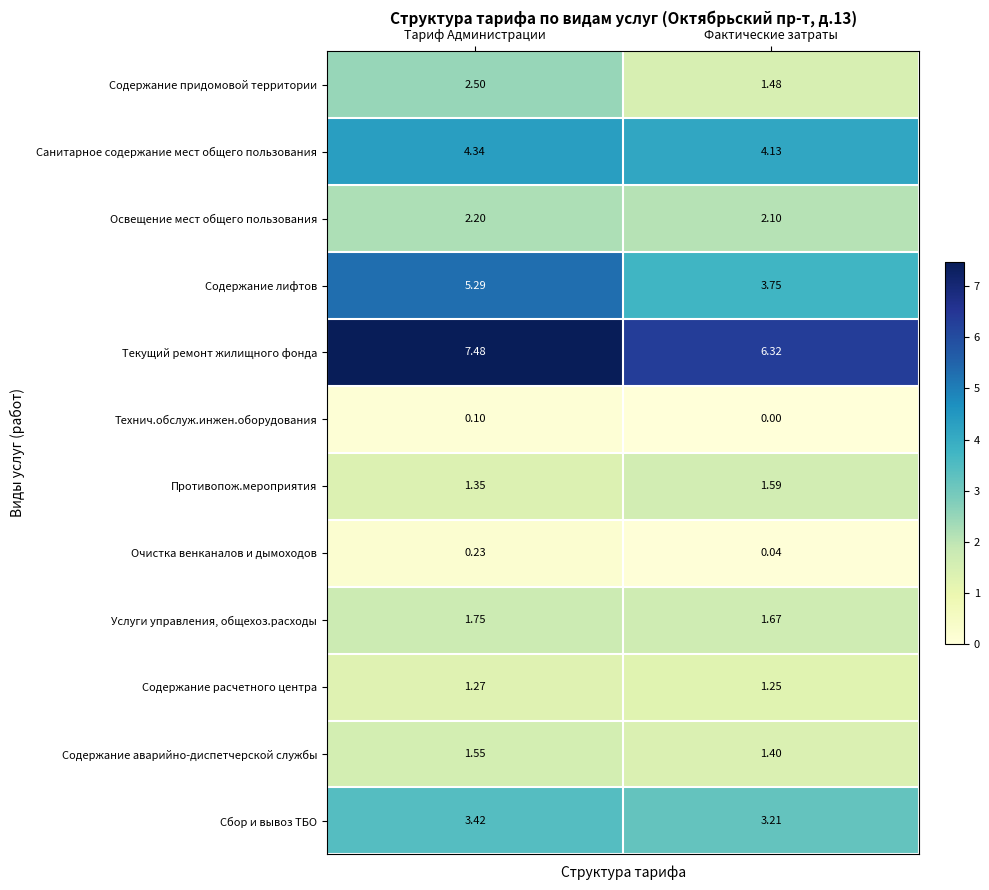

Which series changed the most between Тариф Администрации and Фактические затраты?

Содержание лифтов